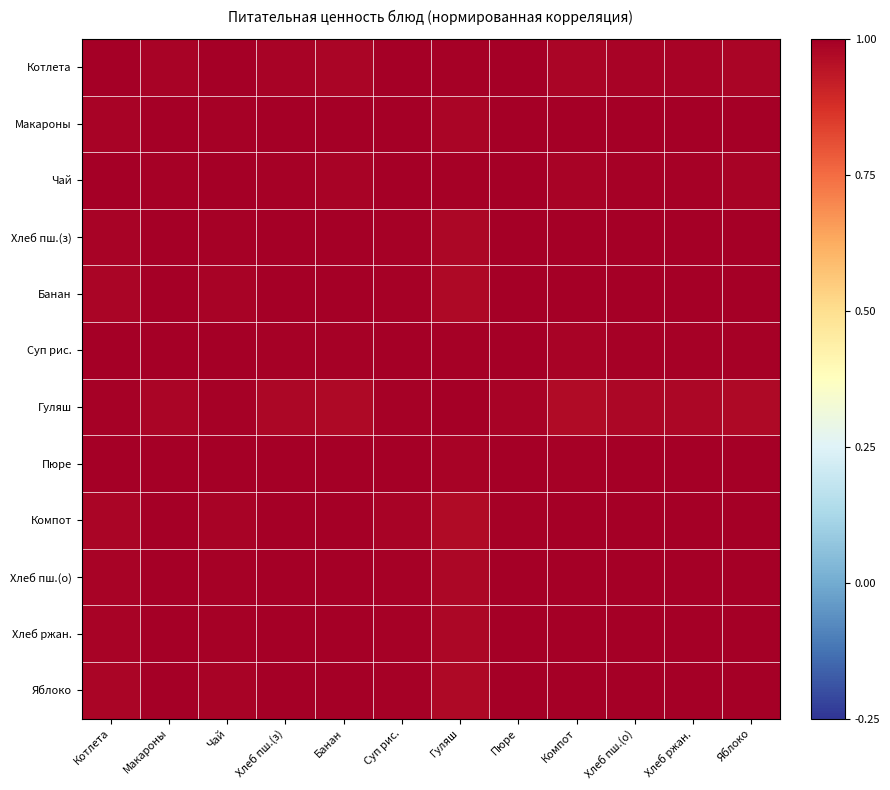

At which category does the chart reach its minimum across all series?

Компот